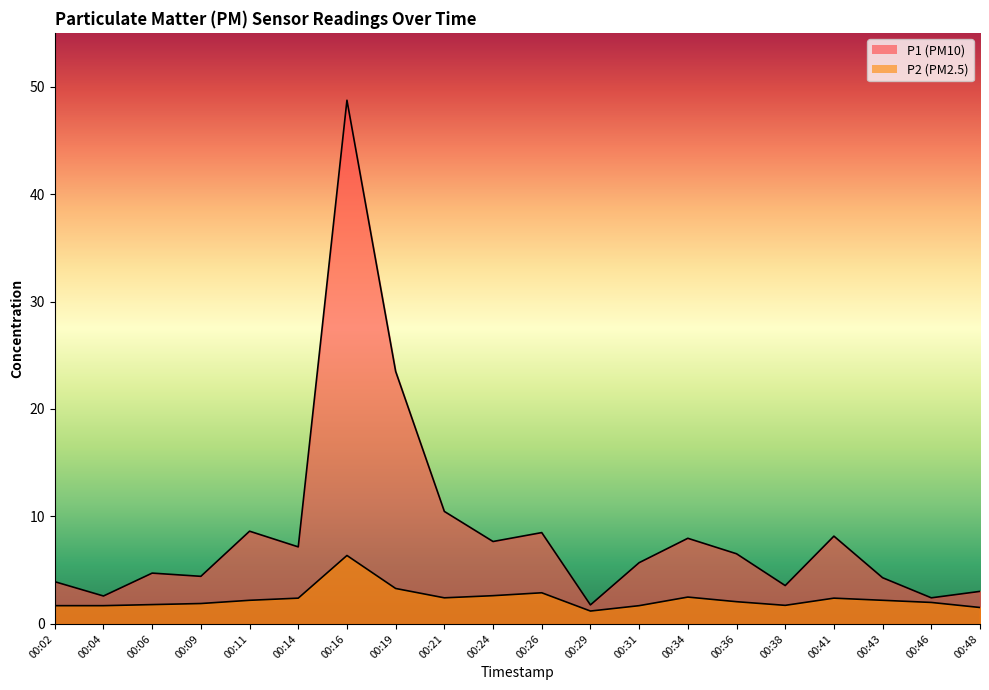

Reading left to right, what are all the values shown in this chart?

P1: 3.9	2.6	4.7	4.4	8.6	7.2	48.7	23.5	10.5	7.7	8.5	1.8	5.7	8.0	6.5	3.6	8.2	4.3	2.4	3.0
P2: 1.7	1.7	1.8	1.9	2.2	2.4	6.4	3.3	2.4	2.6	2.9	1.2	1.7	2.5	2.1	1.7	2.4	2.2	2.0	1.5